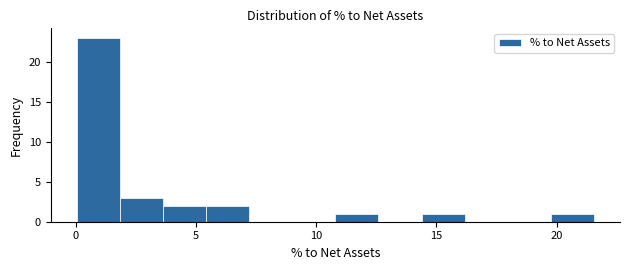

Read against the x-axis, roughly where is the centre of the tallest bar?

1.0